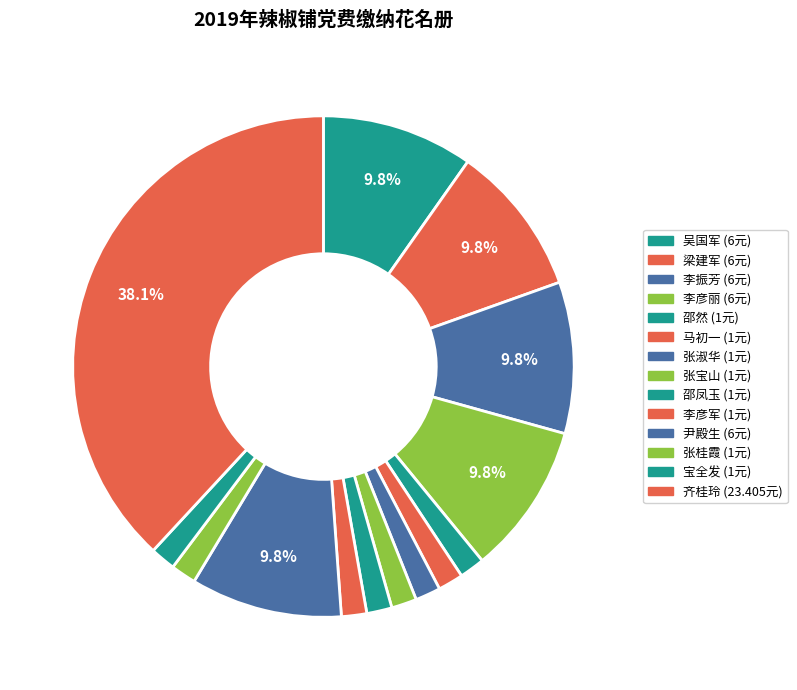

True or false: 宝全发 accounts for 1% of the total.

False